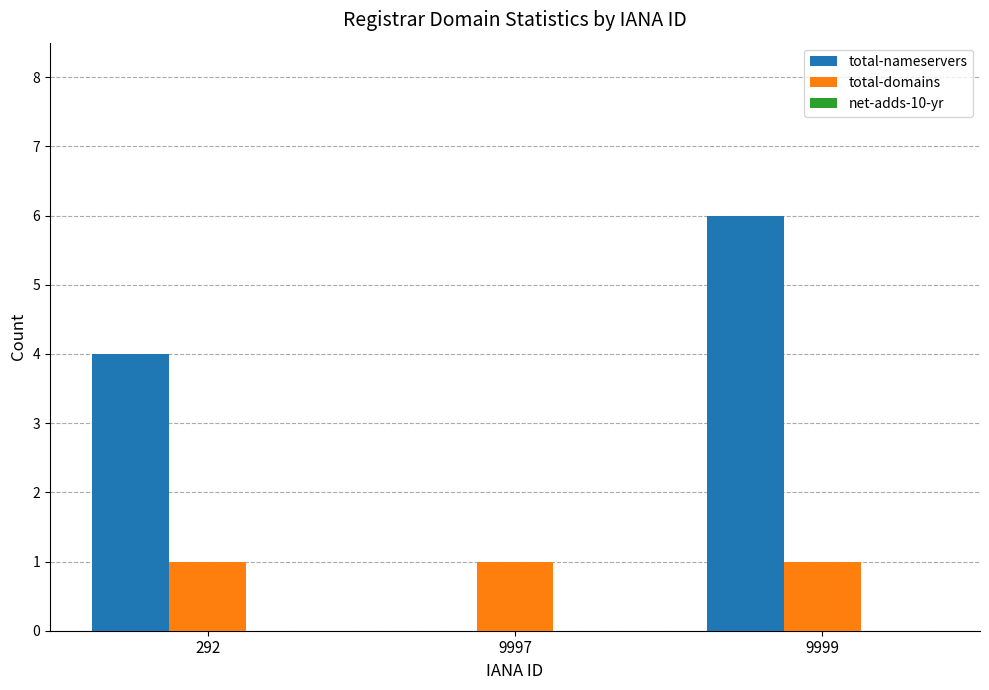

Between 9997 and 9999, which series saw the biggest shift?

total-nameservers